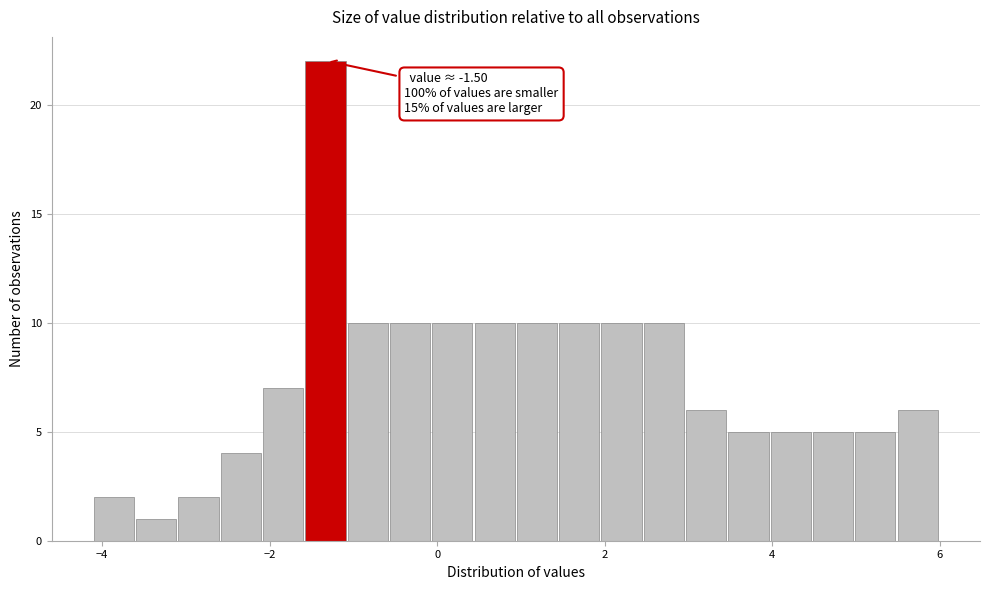

Around what value on the x-axis is the tallest bar? Give the approximate position of its centre, as read against the axis.

-1.4